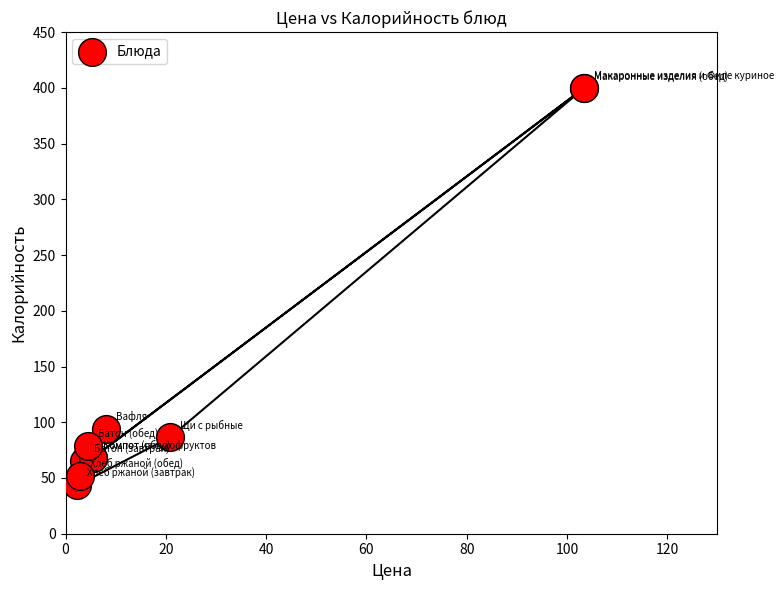

What Y value in the scatter plot is closest to 221?

94.0